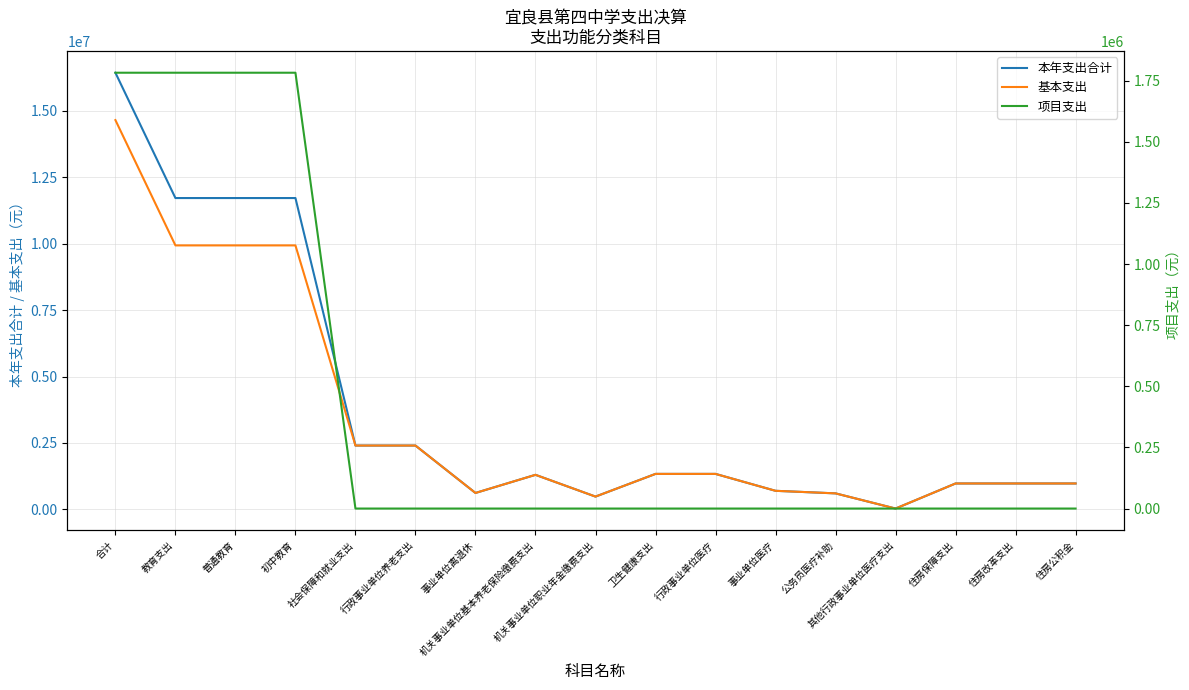

What is the lowest value of the 基本支出 series?

32547.0